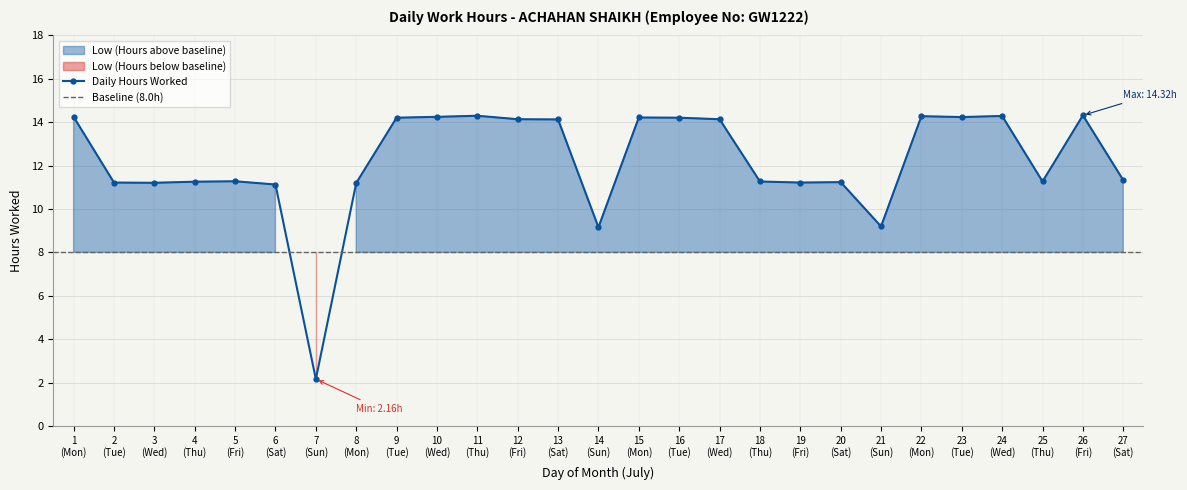

What is the value of the Daily Hours Worked point at the 15th from the left?

14.2